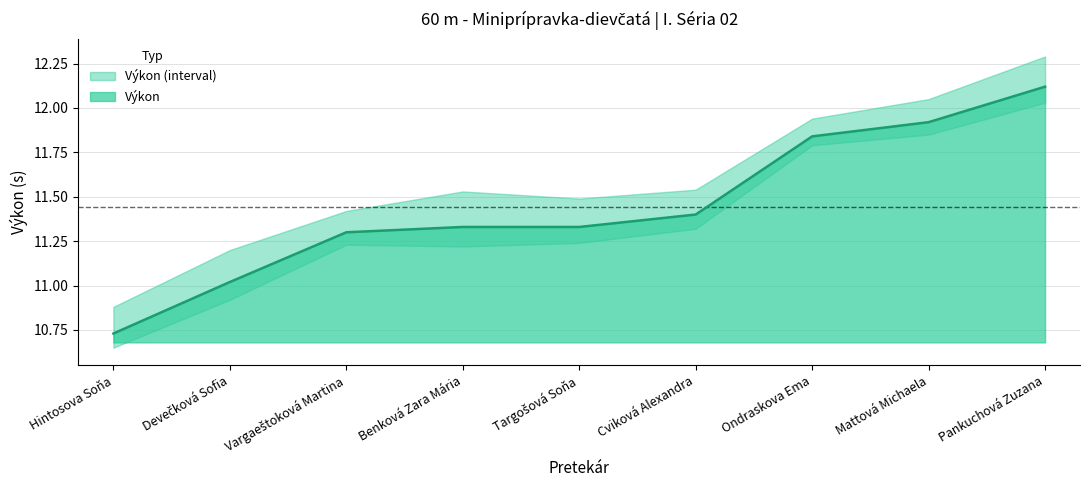

What is the difference between the values at Ondraskova Ema and Benková Zara Mária?

0.5